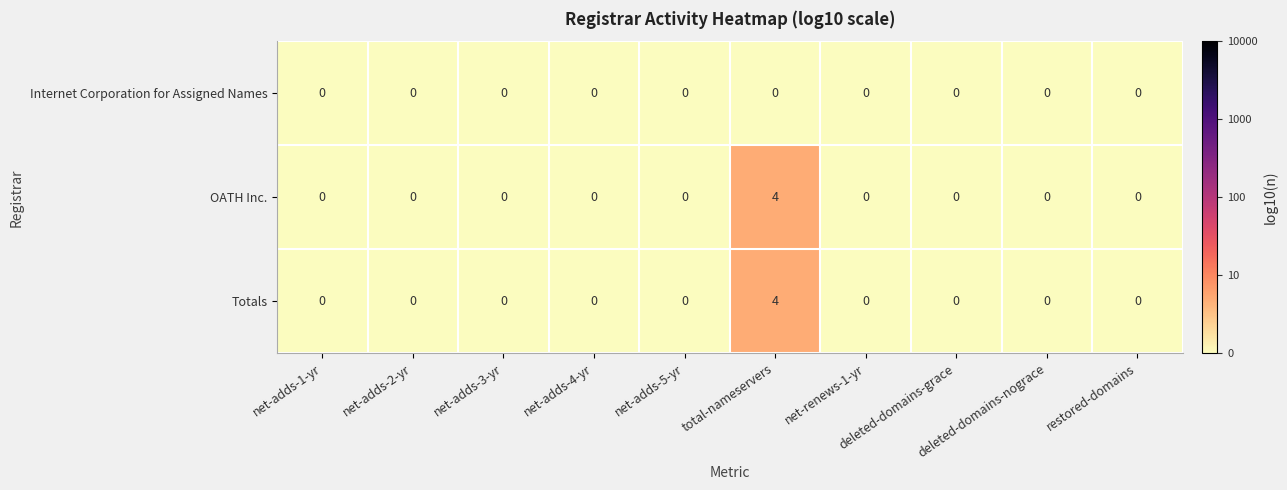

At which category is the sum across all series the highest?

total-nameservers